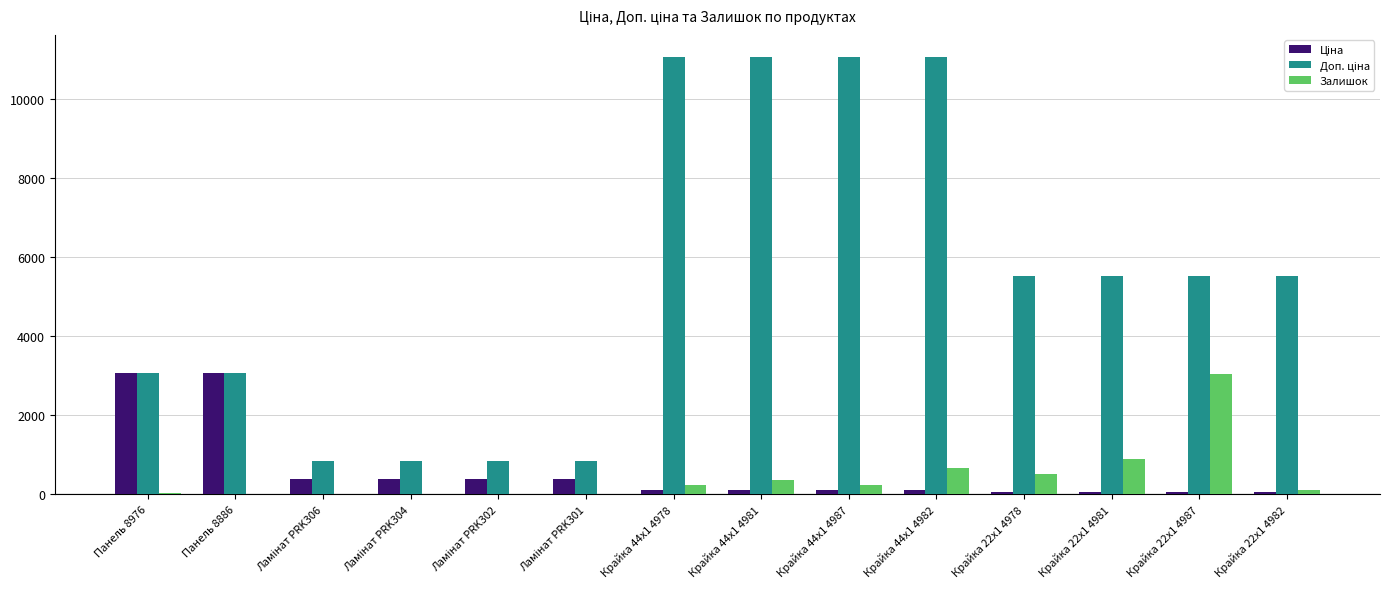

Is it true that Залишок equals 372.0 at Крайка 44x1 4981?

True